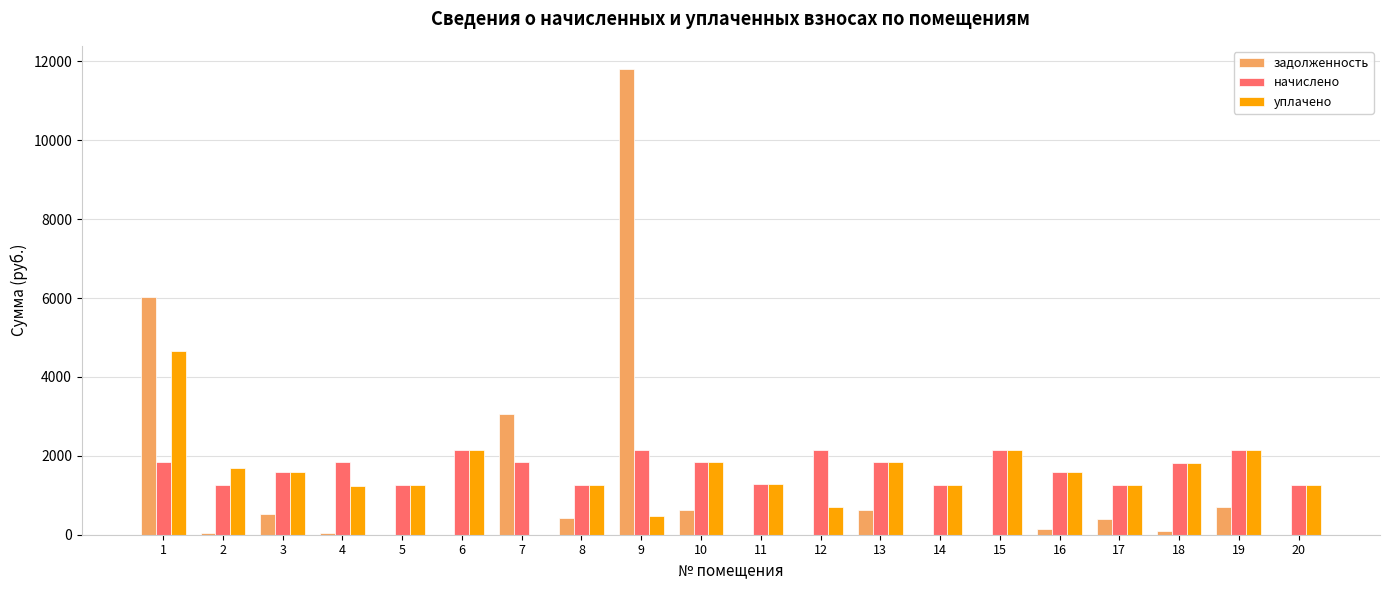

The value of уплачено at 6 is 2992.3. True or false?

False